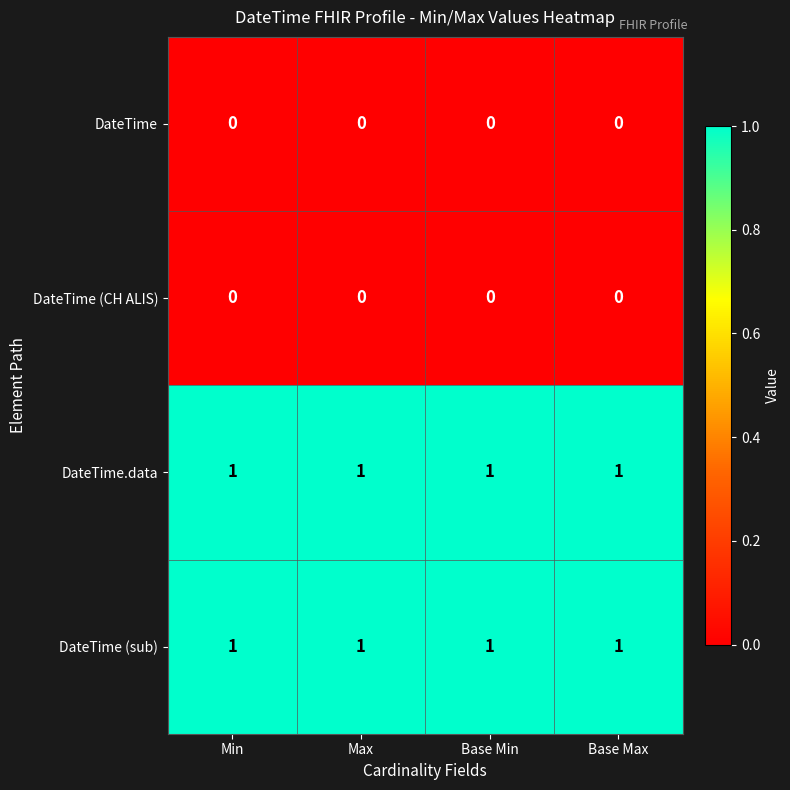

True or false: DateTime (sub) has a value of 0 at Max.

False